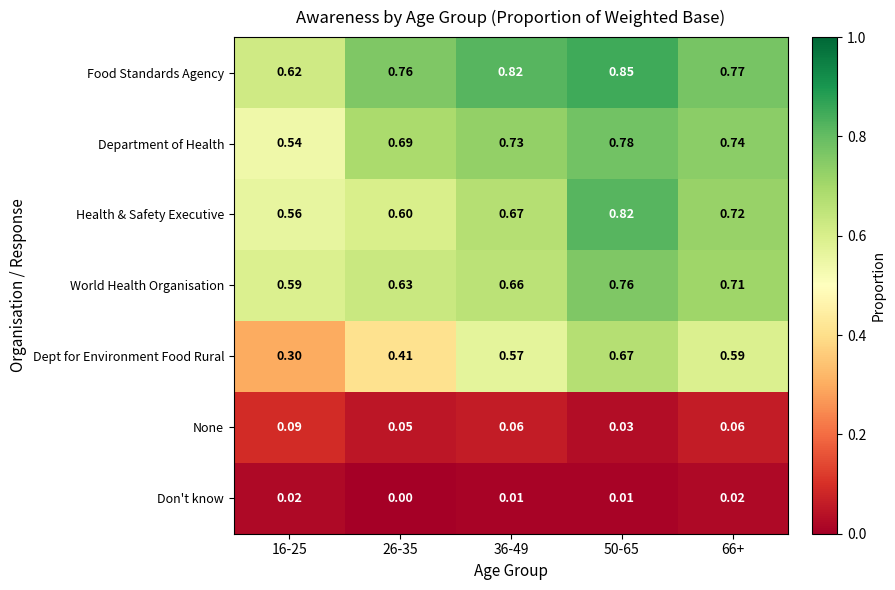

Which series has the largest total across all categories?

Food Standards Agency